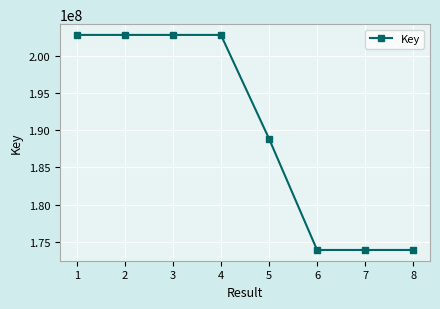

Does the chart display data point markers on the line(s)?

Yes